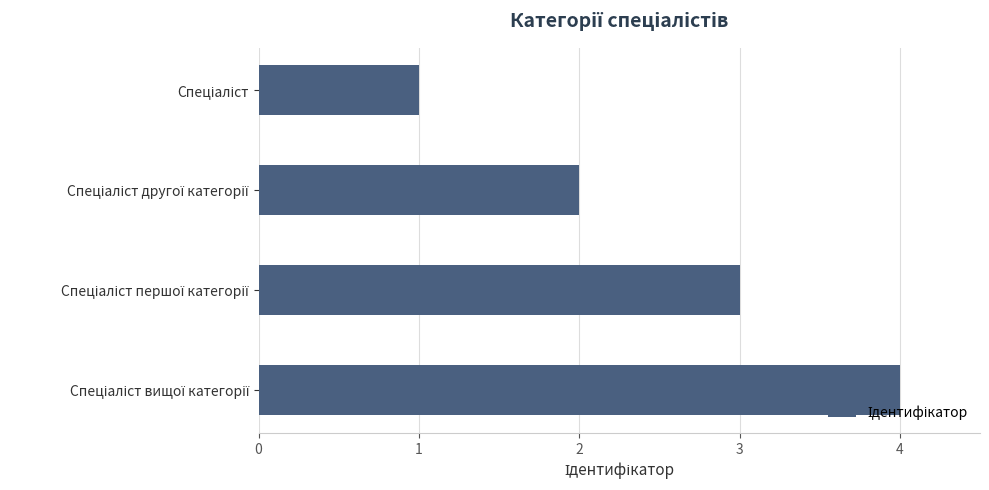

What is the greatest value displayed?

4